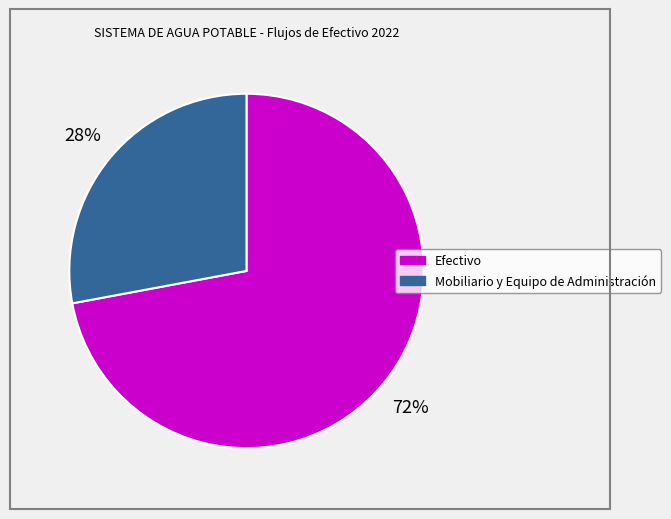

Does any single category account for the majority?

Yes